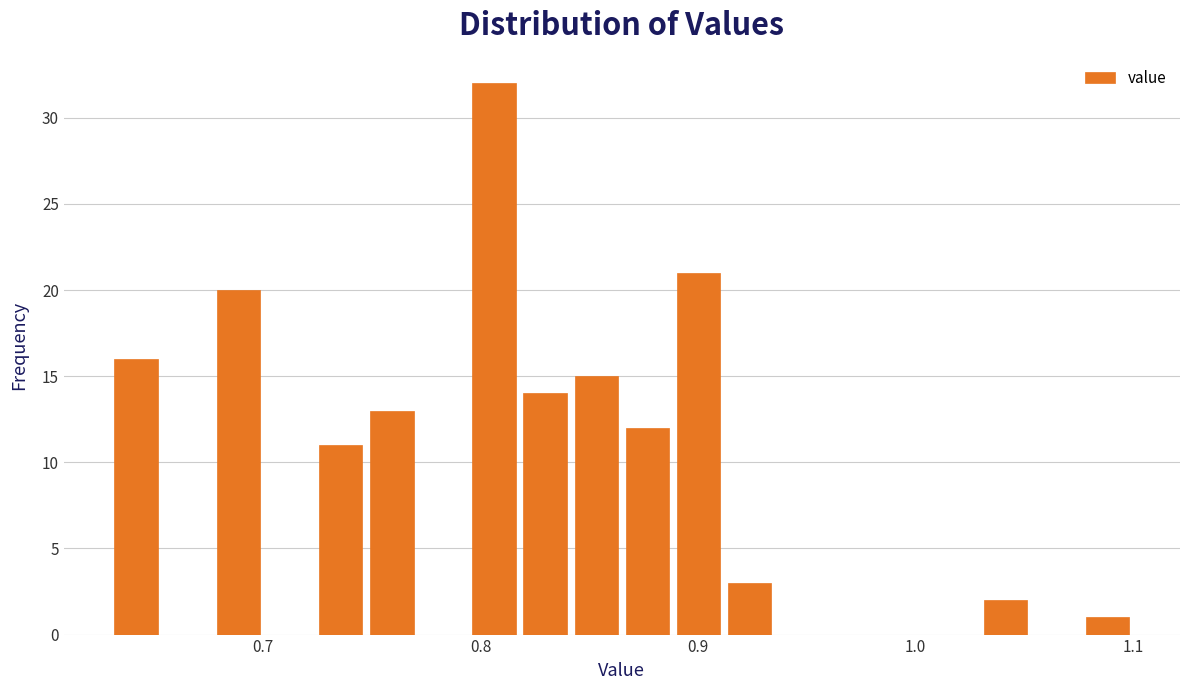

Read against the x-axis, roughly where is the centre of the tallest bar?

0.81